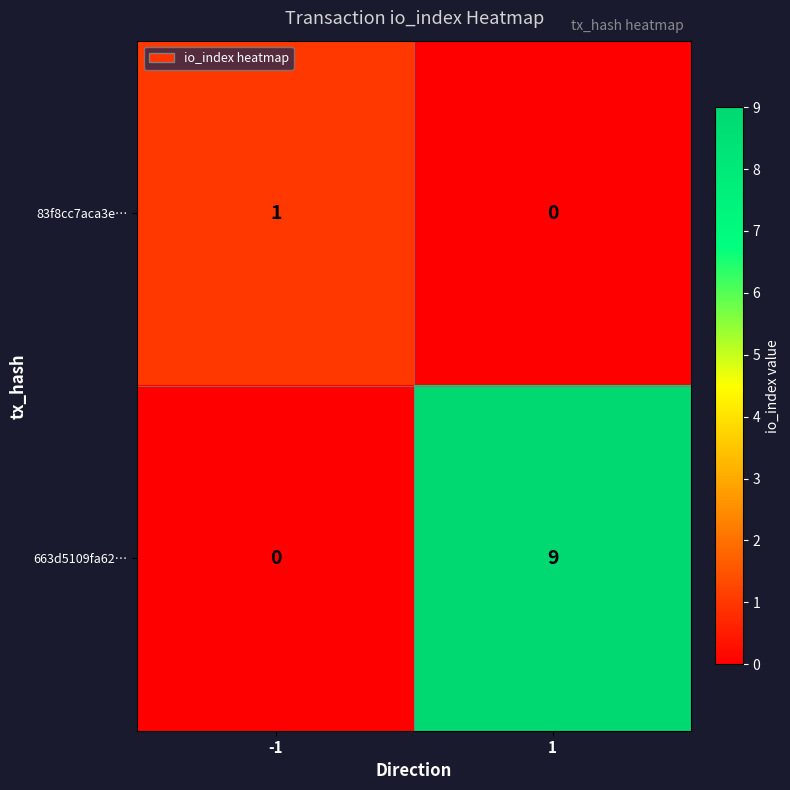

Reading left to right, list all the values displayed in this chart.

83f8cc7aca3e…: 1	0
663d5109fa62…: 0	9